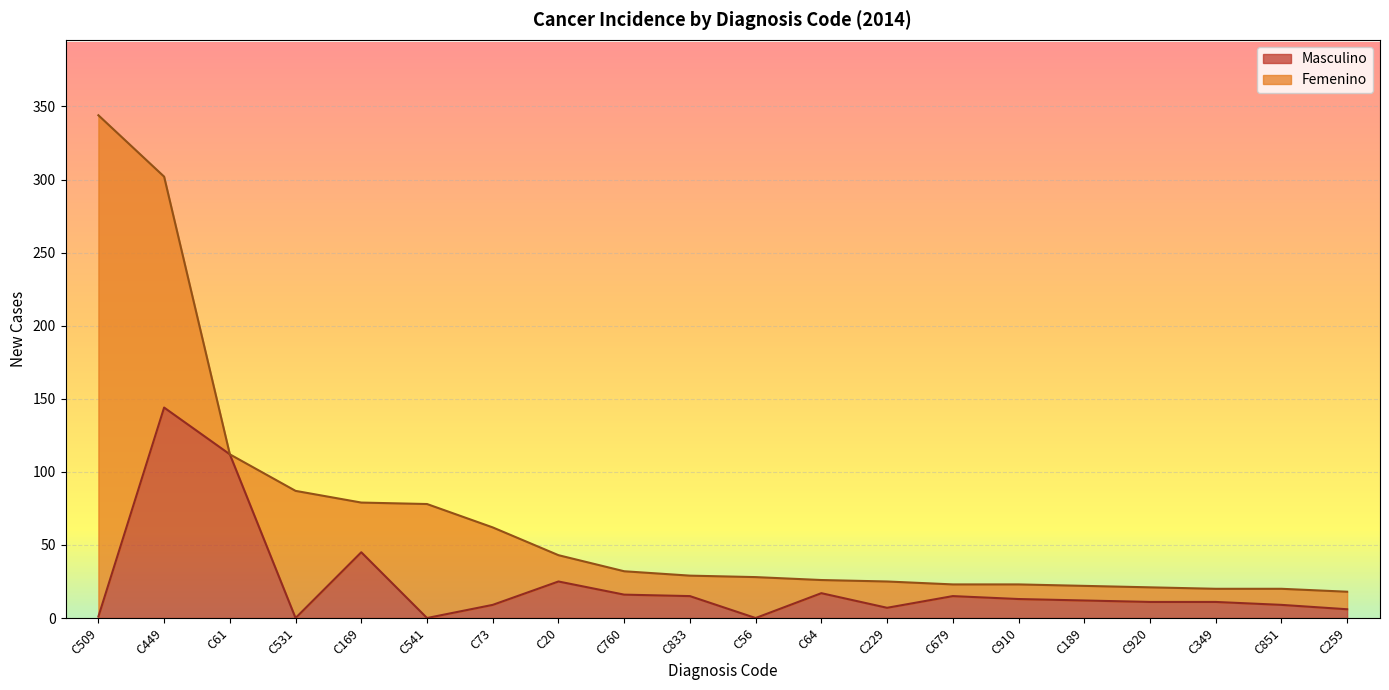

What is the sum of all values?

468